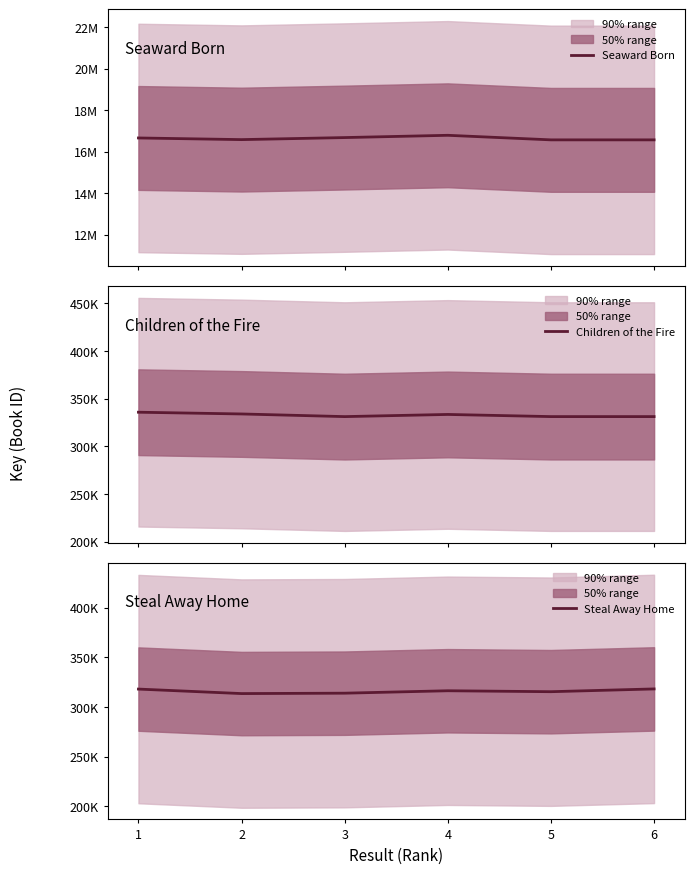

Between 2 and 3, which series saw the biggest shift?

Seaward Born